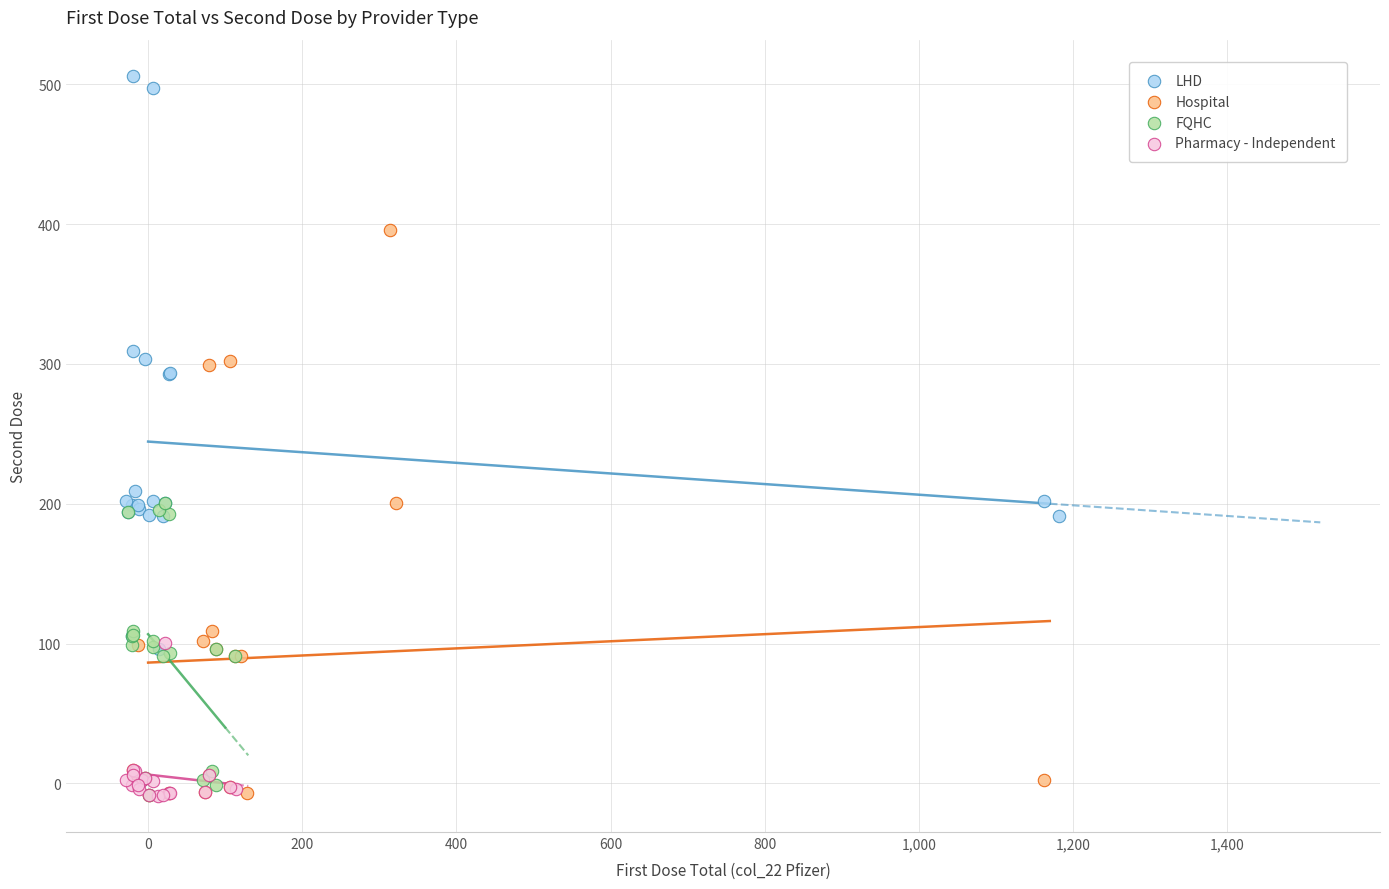

What are all the series names shown in the legend?

LHD, Hospital, FQHC, Pharmacy - Independent